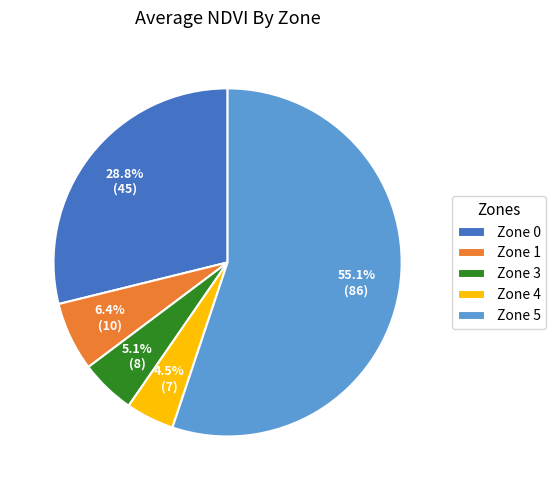

Count the number of slices in the pie.

5